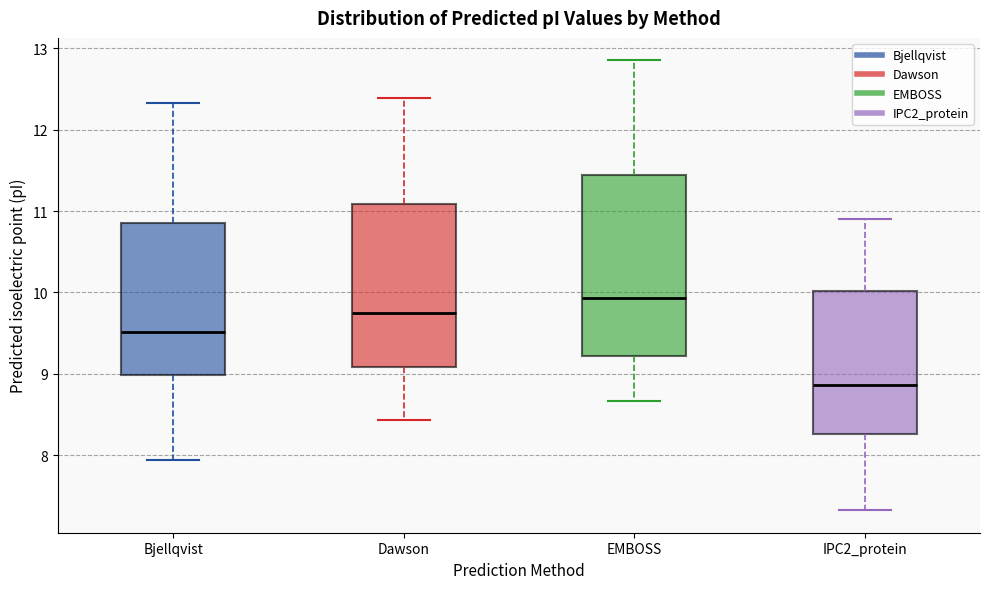

Reading left to right, transcribe this box plot: for each box, give where its median line is, the range the box spans, and where its two whiskers end, as read against the y-axis. The values are not printed on the chart, so give them approximately, as read against the axis.

Bjellqvist: median 9.5, box 9.0 to 10.9, whiskers 7.9 to 12.3
Dawson: median 9.8, box 9.1 to 11.1, whiskers 8.4 to 12.4
EMBOSS: median 9.9, box 9.2 to 11.4, whiskers 8.7 to 12.9
IPC2_protein: median 8.9, box 8.3 to 10.0, whiskers 7.3 to 10.9